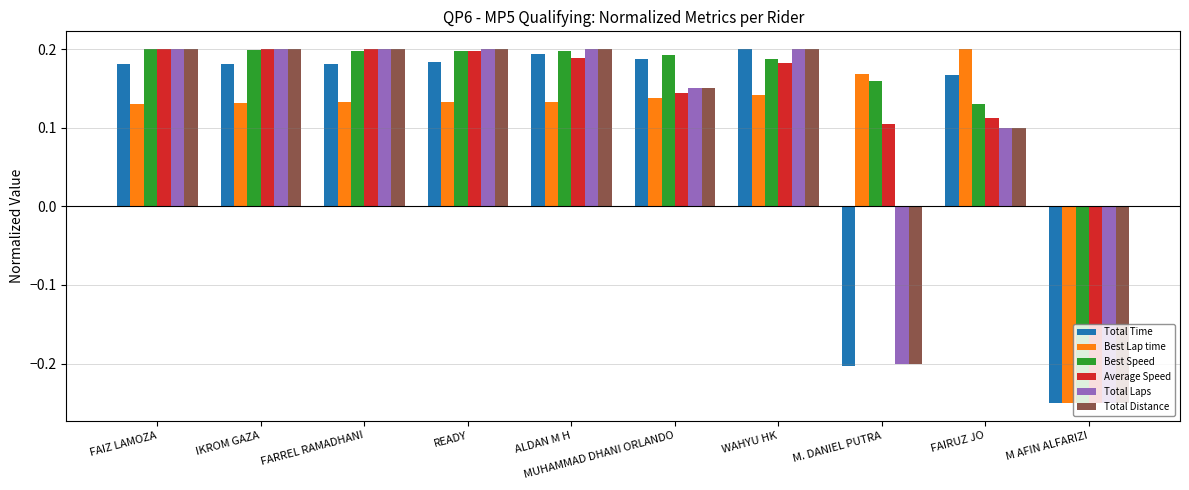

At how many categories does at least one series exceed 0?

9